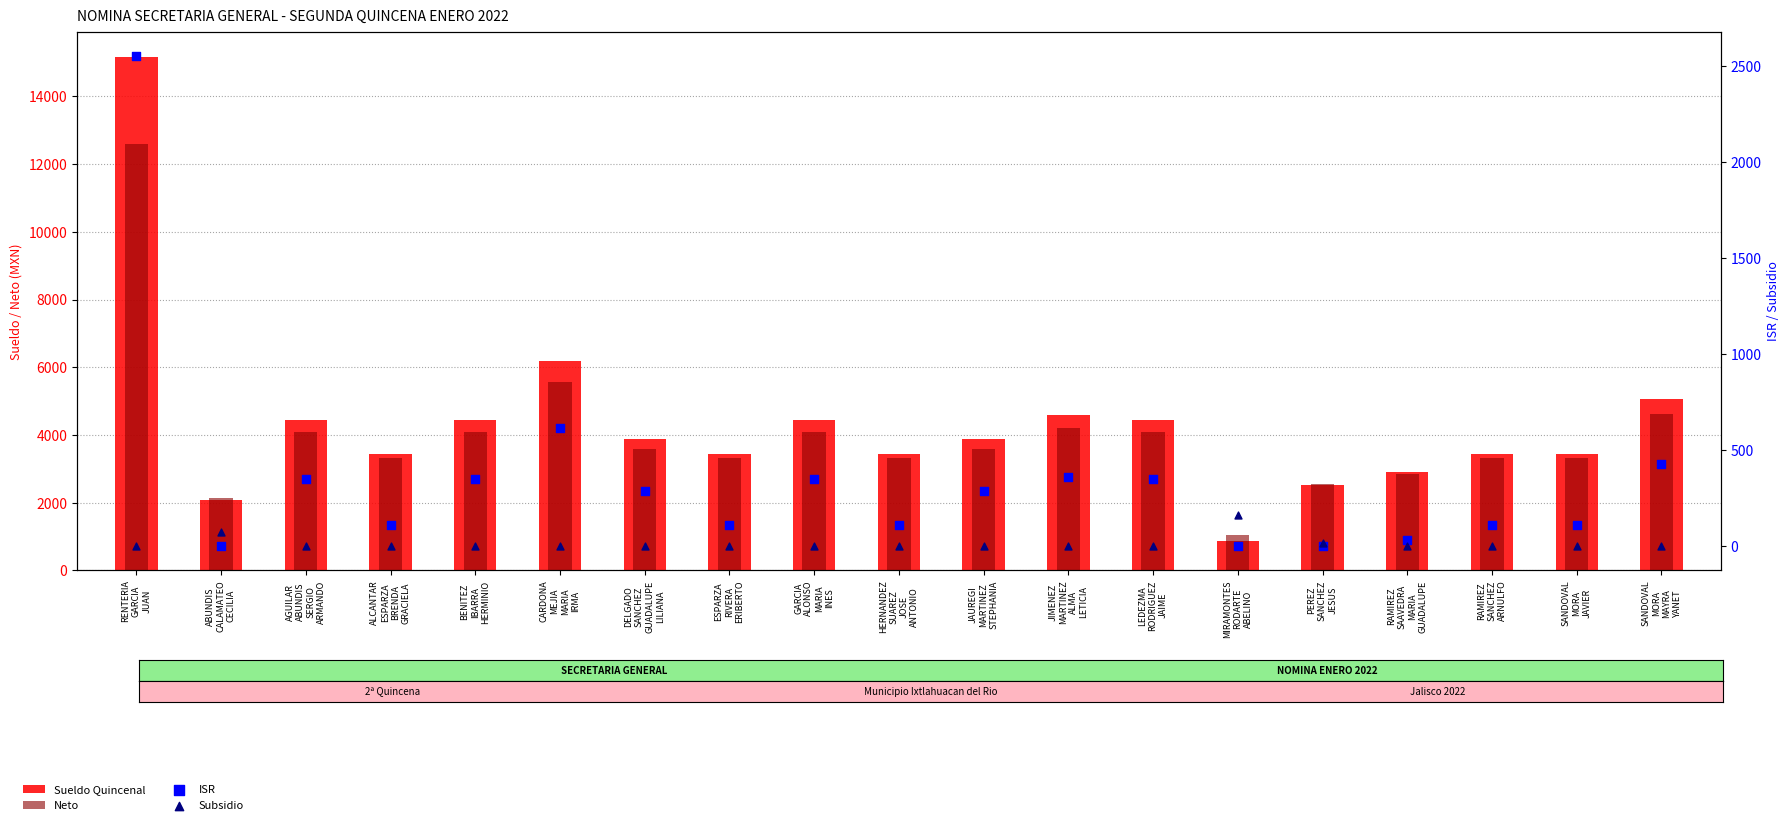

Which series has the largest total across all categories?

Sueldo Quincenal